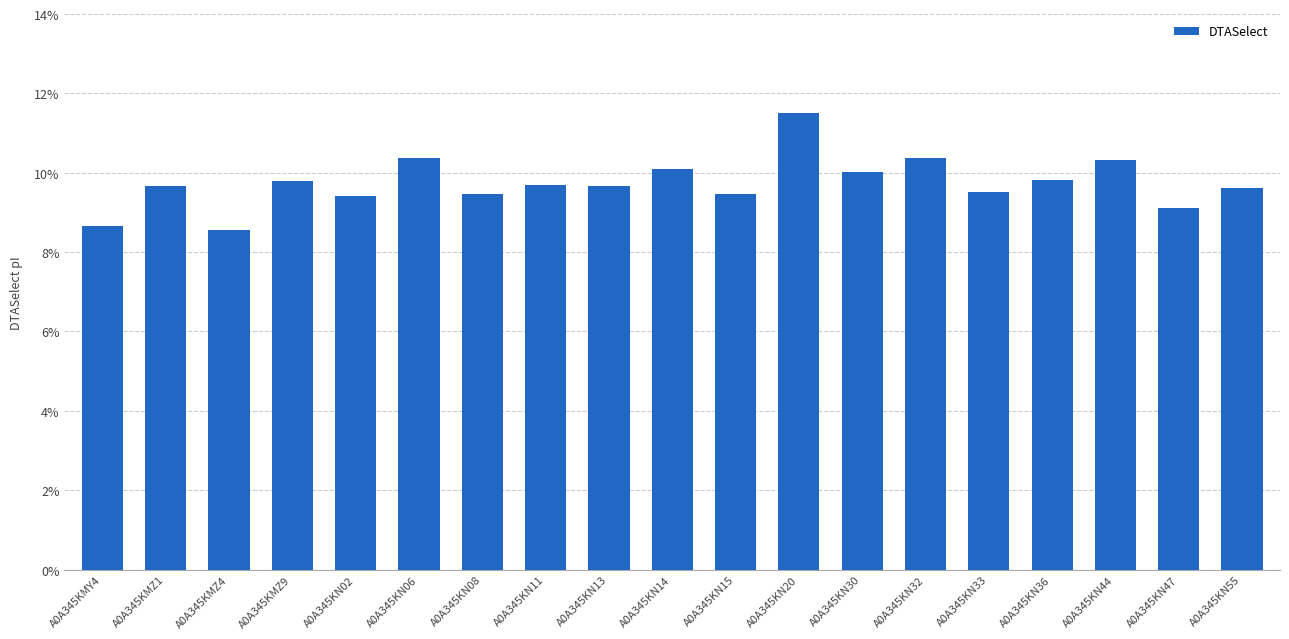

Is it true that the value at A0A345KN14 is 10.1?

True